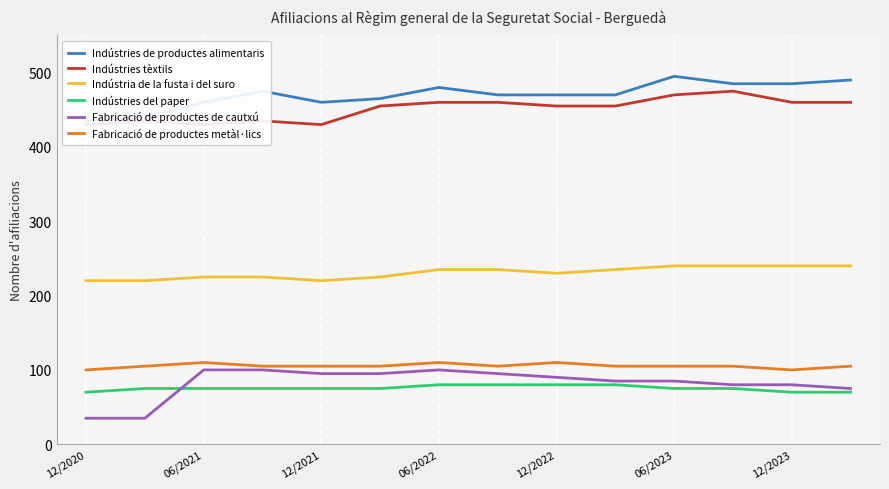

What is the approximate value of Indústries del paper at 12/2022?

80